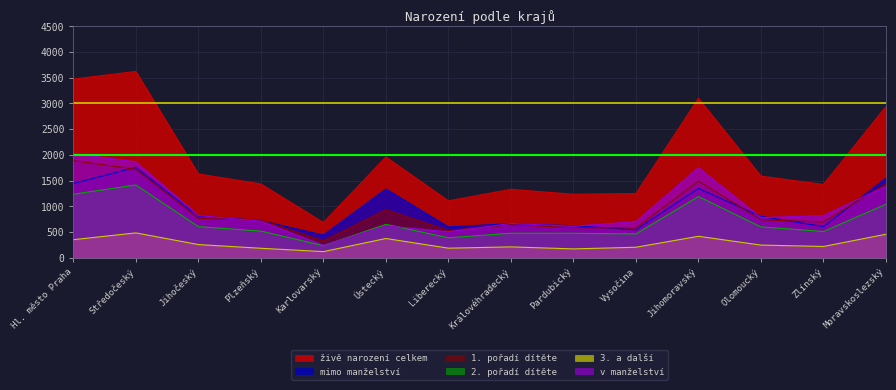

What is the total value across all series at Jihomoravský?

9300